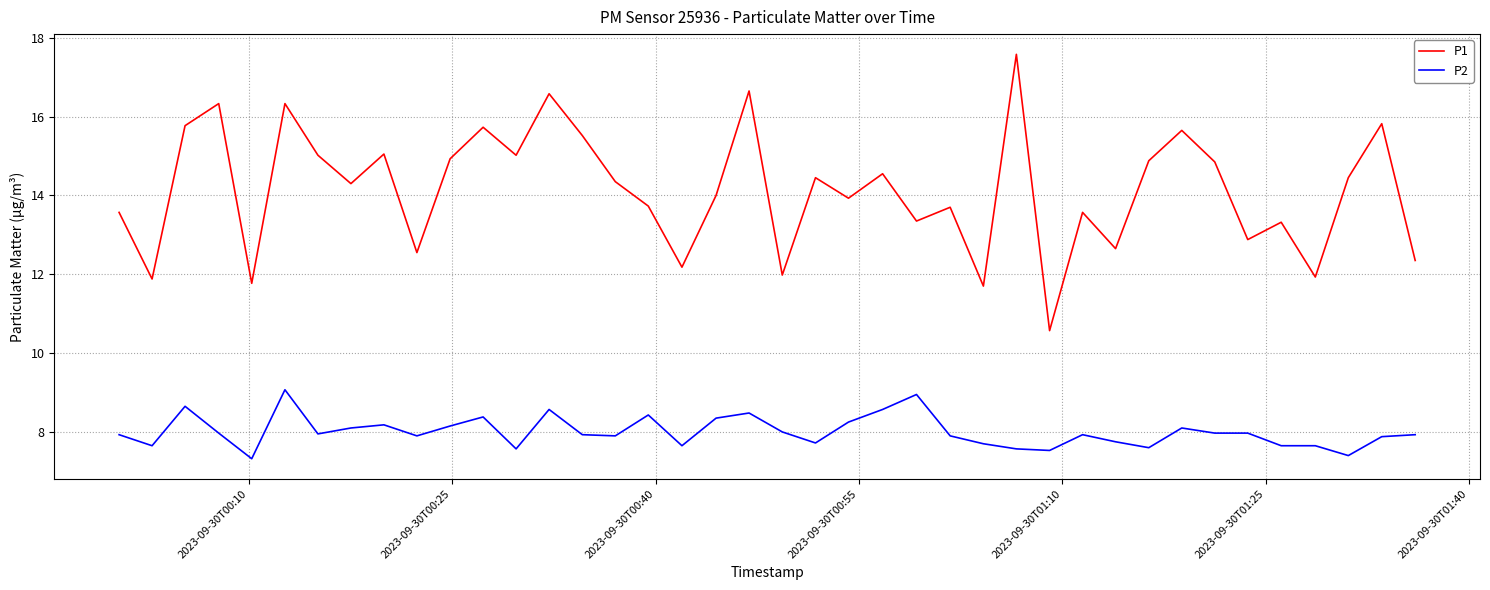

Which series has the largest total across all categories?

P1